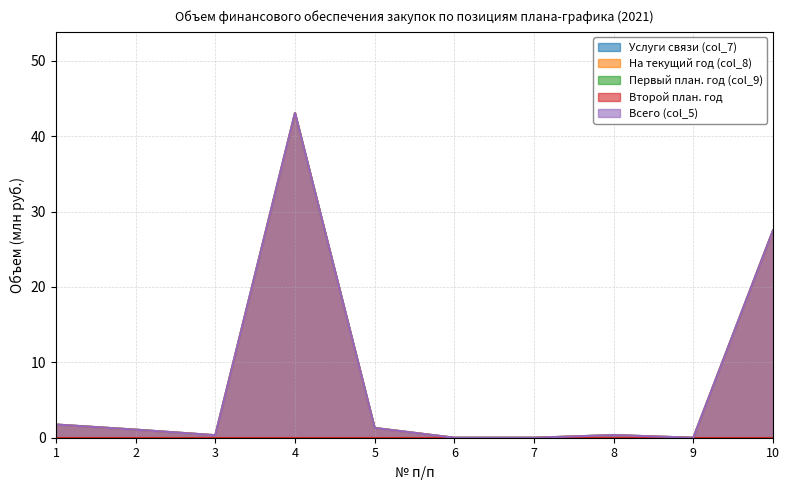

Where is the first local minimum for Всего (col_5)?

3